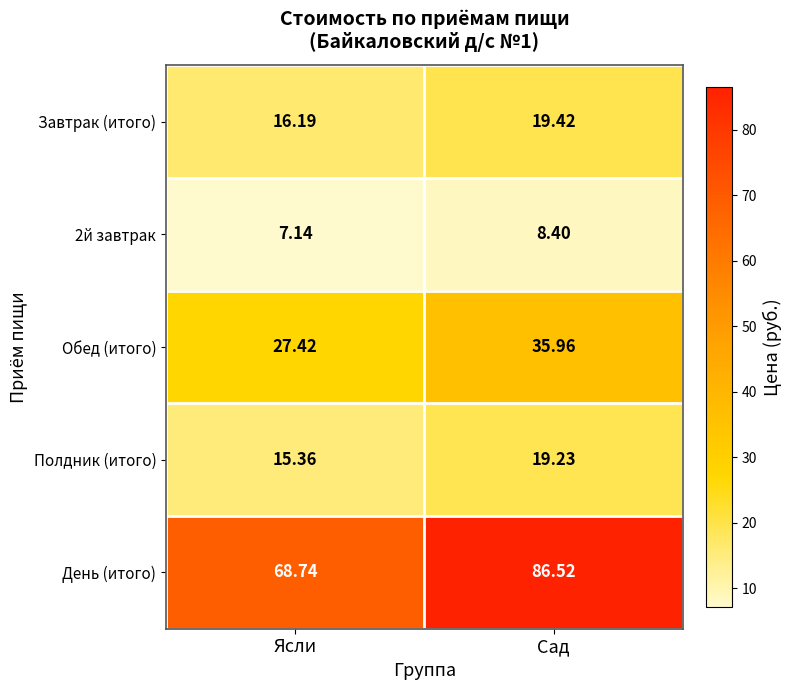

Which series has the largest total across all categories?

День (итого)